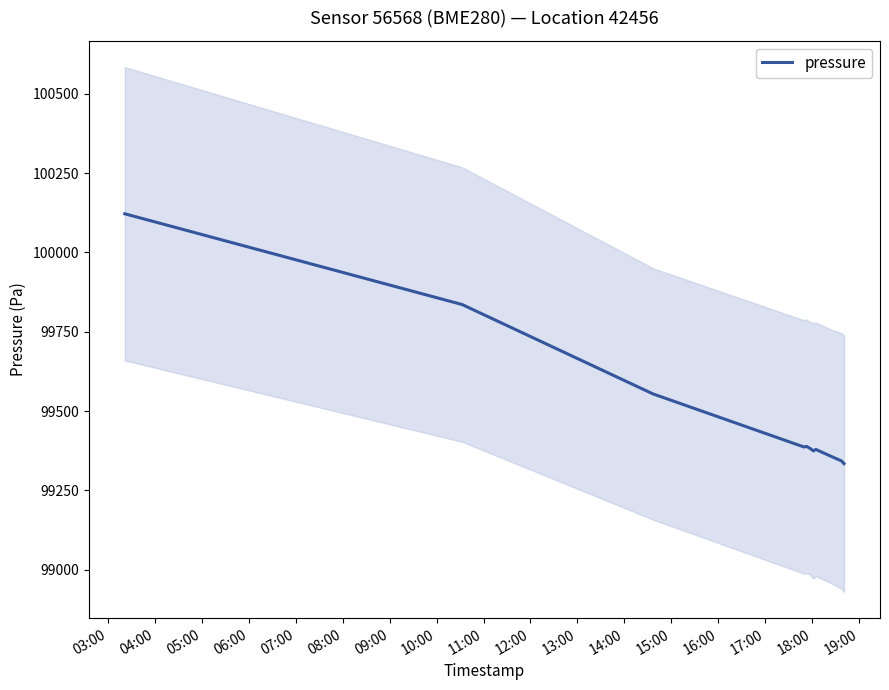

What is the maximum value for pressure?

100121.9